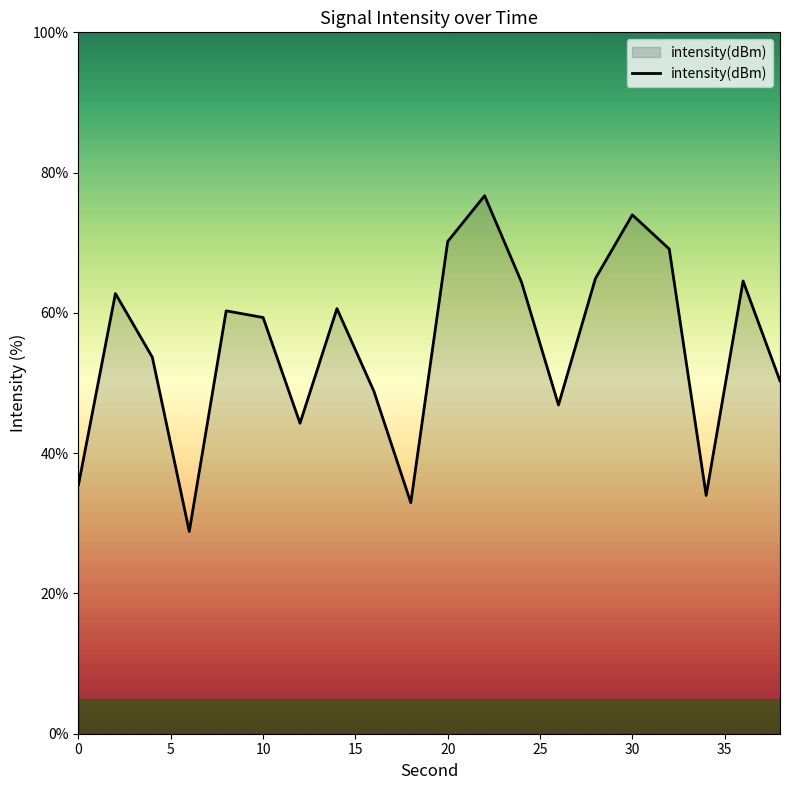

What is the minimum value shown in the chart?

28.8